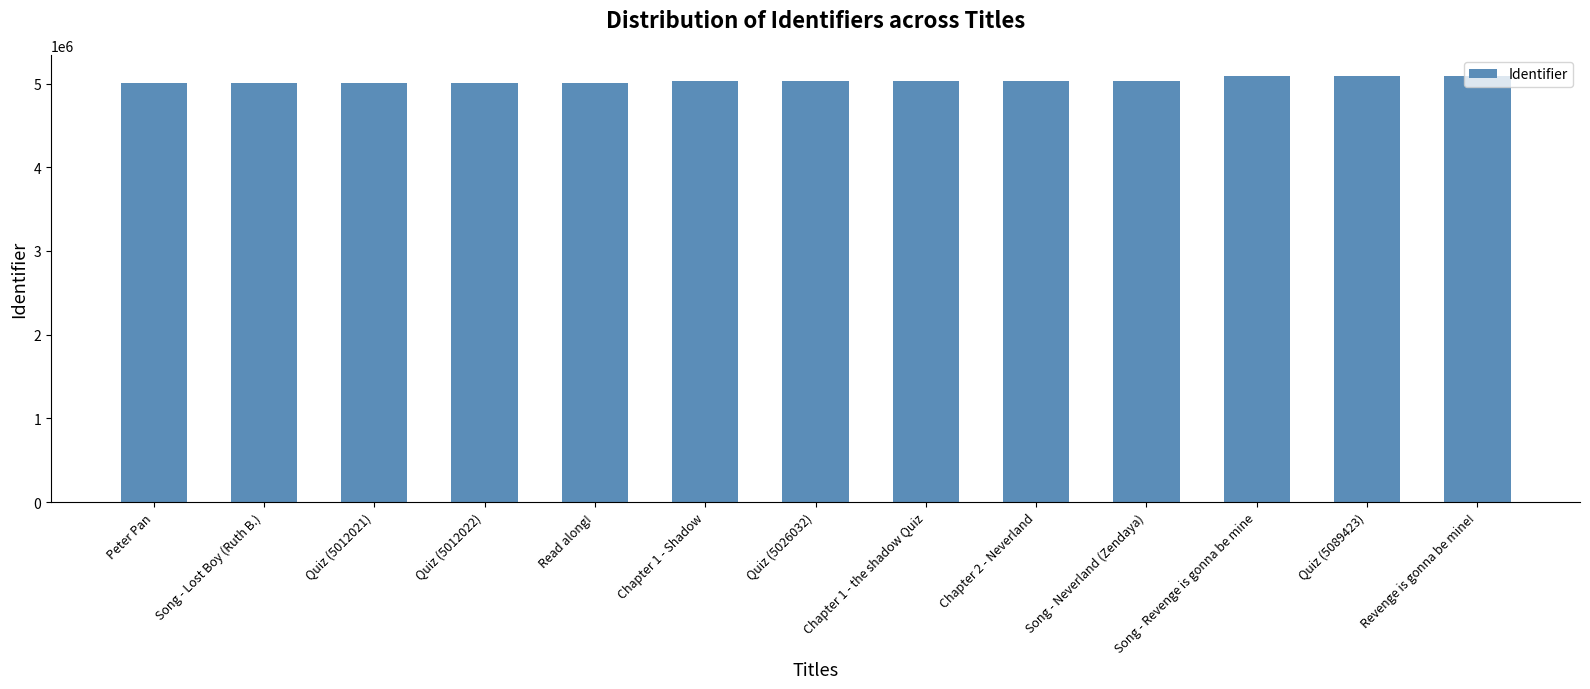

True or false: the data shows 1032271 at Revenge is gonna be mine!.

False